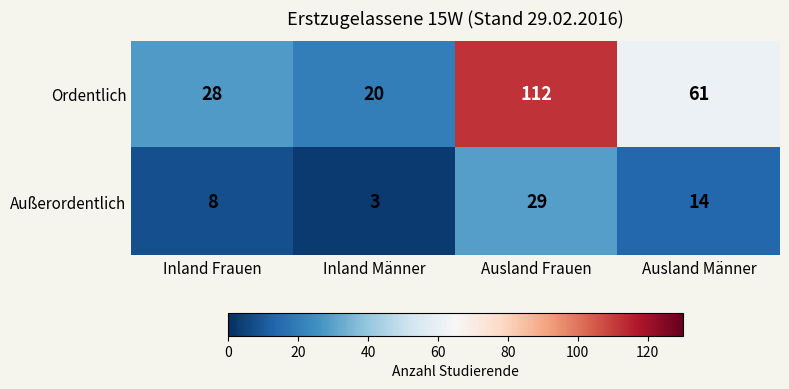

The value of Außerordentlich at Ausland Frauen is 29. True or false?

True